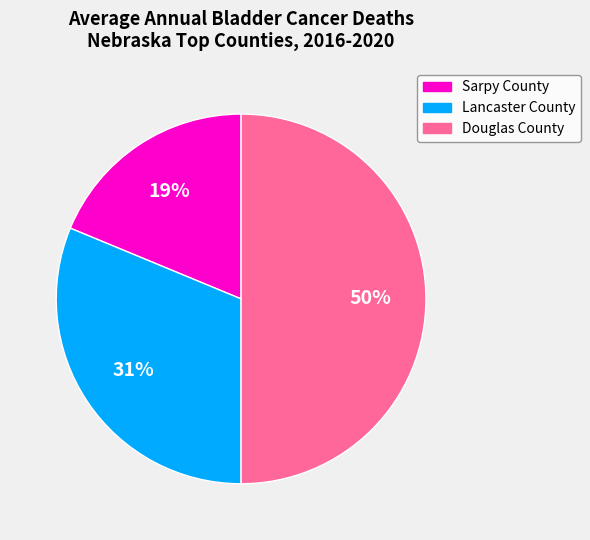

Is the sum of Sarpy County and Douglas County greater than half?

Yes